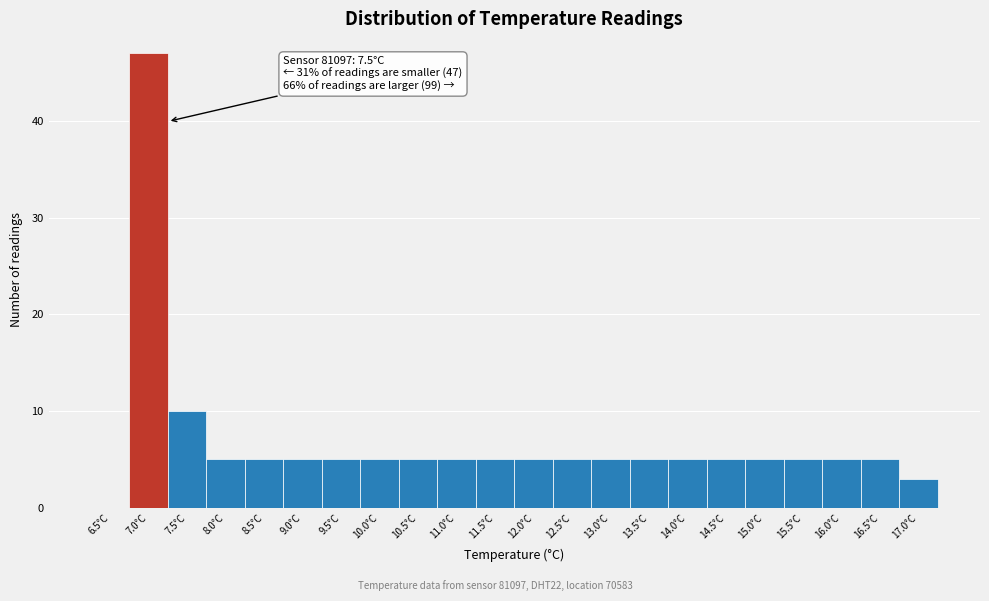

Reading left to right, list all the values displayed in this chart.

6.5°C=0	7.0°C=47	7.5°C=10	8.0°C=5	8.5°C=5	9.0°C=5	9.5°C=5	10.0°C=5	10.5°C=5	11.0°C=5	11.5°C=5	12.0°C=5	12.5°C=5	13.0°C=5	13.5°C=5	14.0°C=5	14.5°C=5	15.0°C=5	15.5°C=5	16.0°C=5	16.5°C=5	17.0°C=3